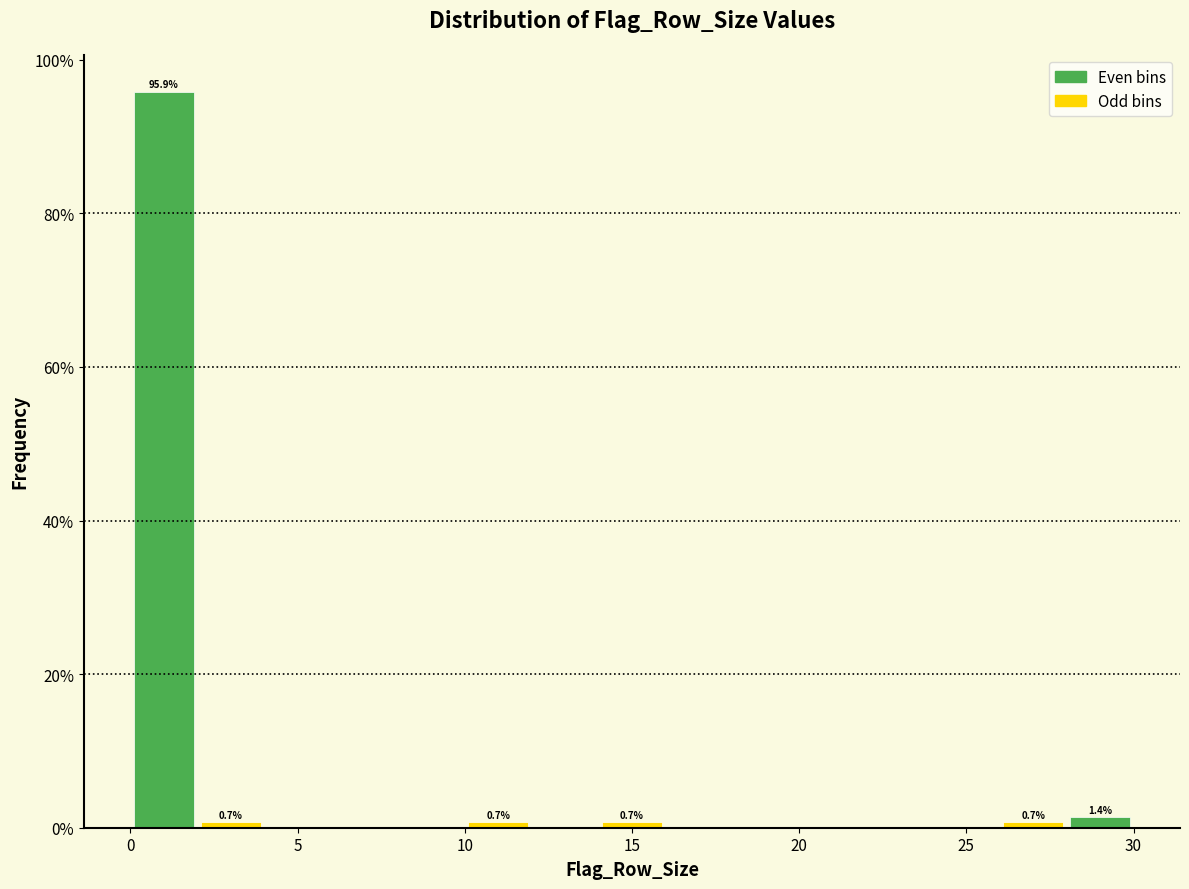

Which range on the x-axis has the tallest bar?

0 to 2